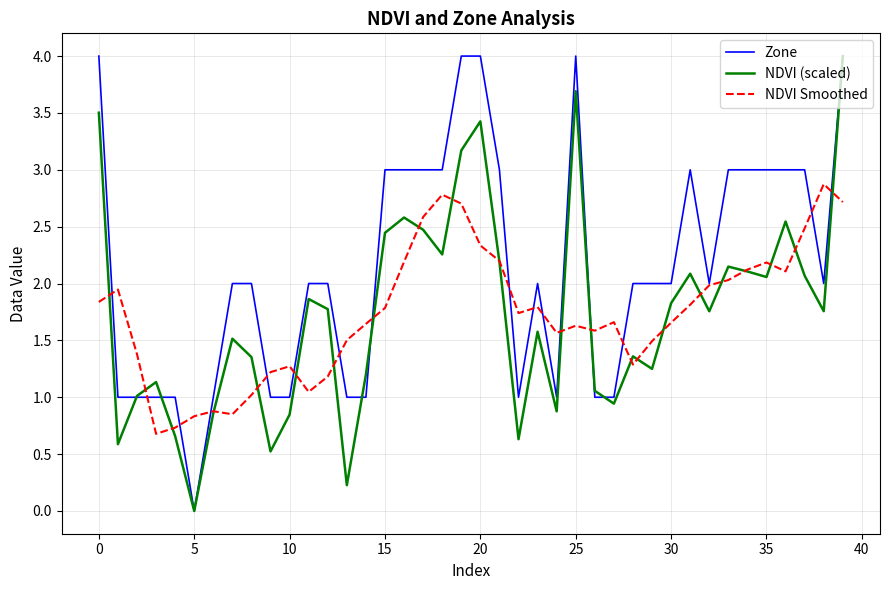

What is the greatest value displayed?

4.0